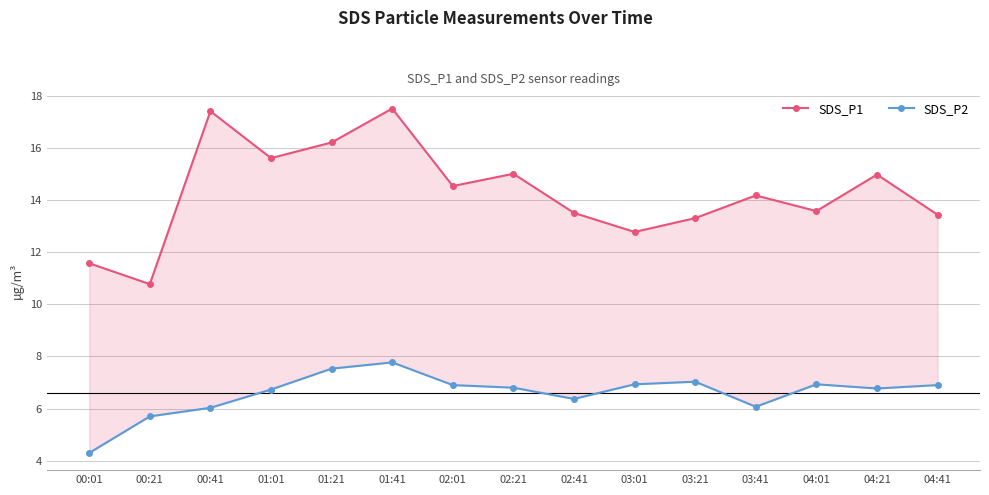

Reading left to right, transcribe all the data shown in this chart.

SDS_P1: 11.6	10.8	17.4	15.6	16.2	17.5	14.5	15.0	13.5	12.8	13.3	14.2	13.6	15.0	13.4
SDS_P2: 4.3	5.7	6.0	6.7	7.5	7.8	6.9	6.8	6.4	6.9	7.0	6.1	6.9	6.8	6.9